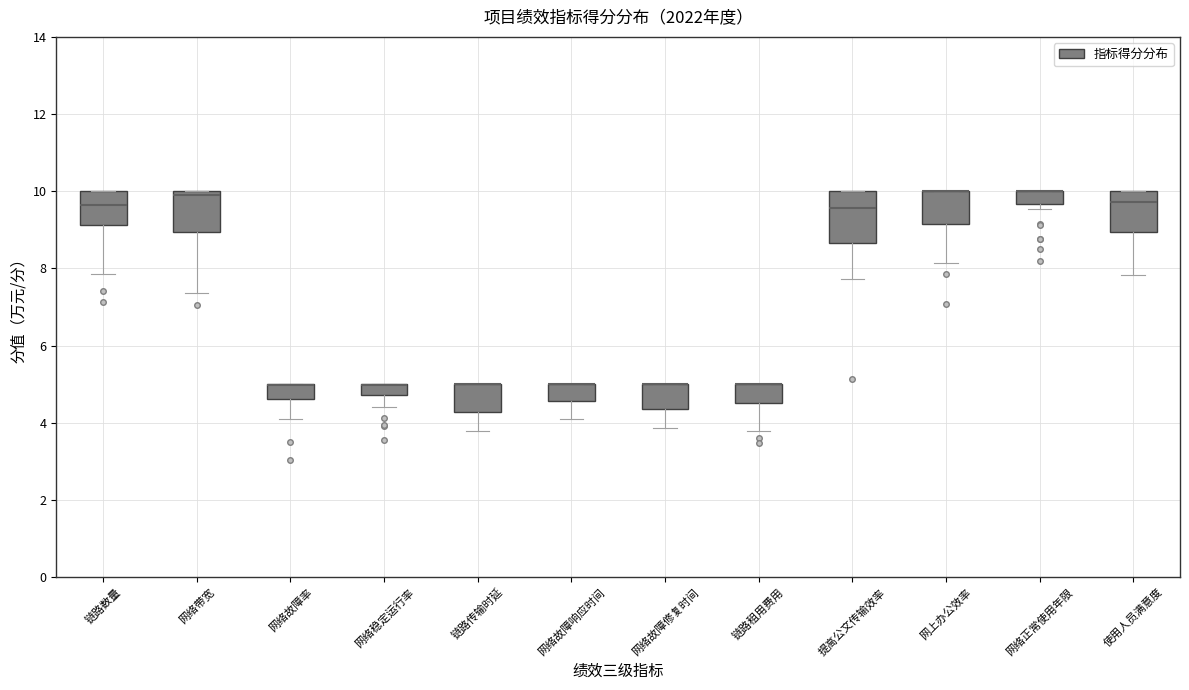

Where is the upper edge of the box for 网络故障修复时间 on the y-axis? The values are not printed on the chart, so give them approximately, as read against the axis.

5.0